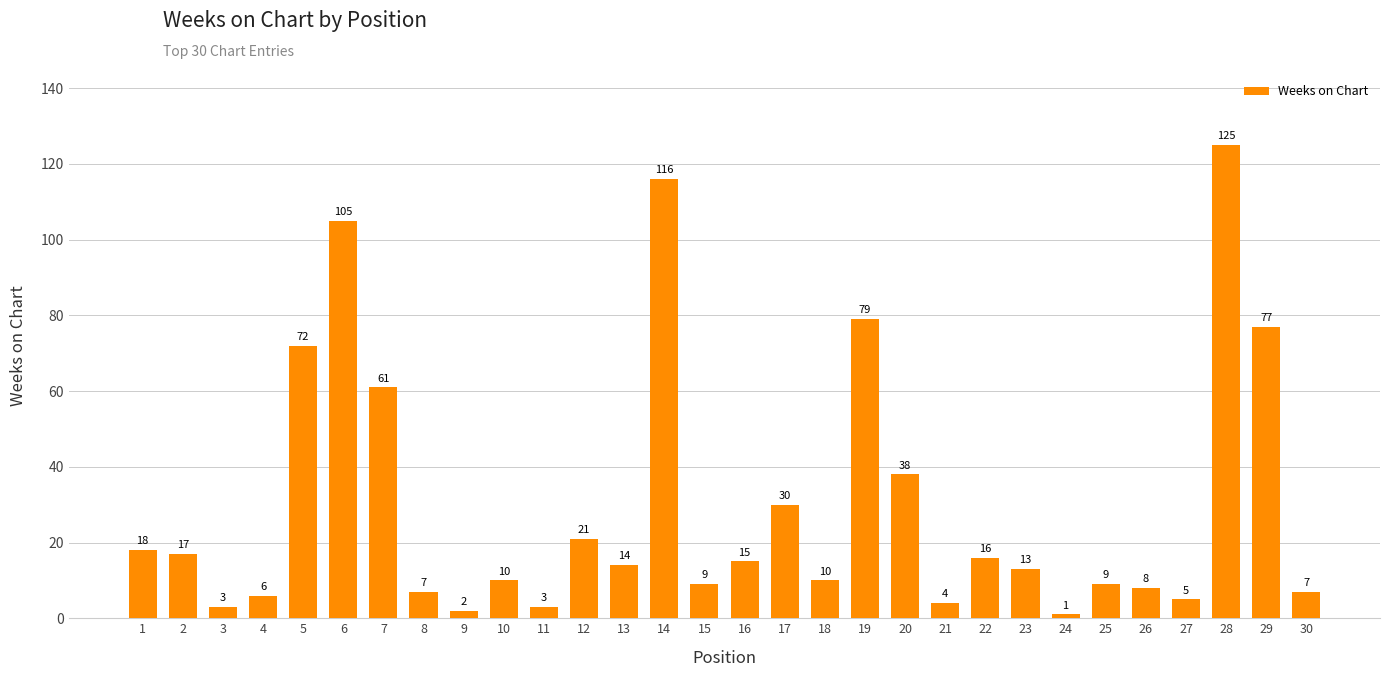

What is the difference between the values at 22 and 8?

9